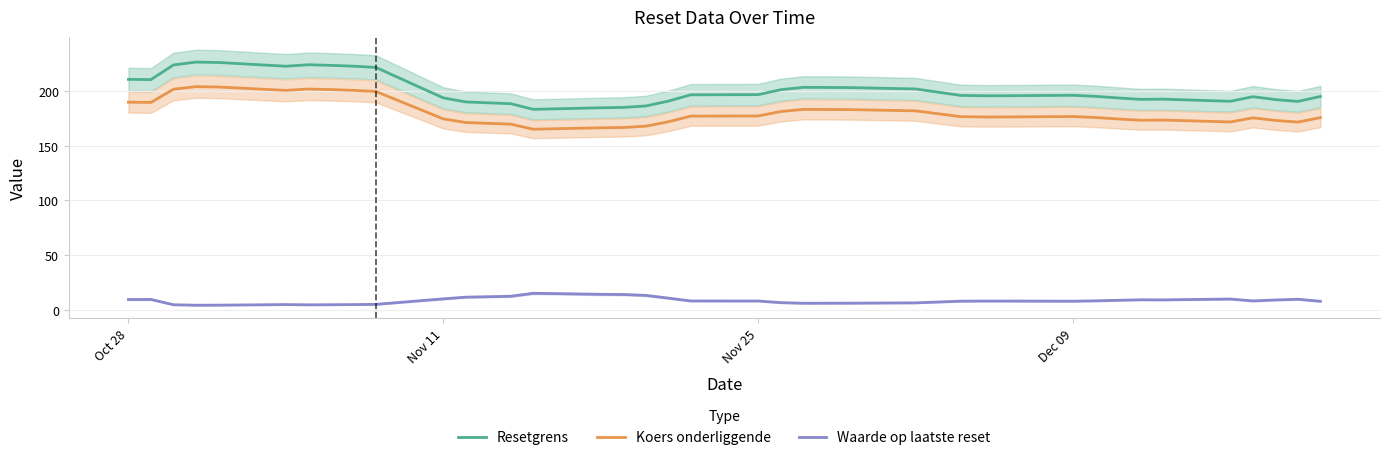

What is the lowest value of the Koers onderliggende series?

165.0